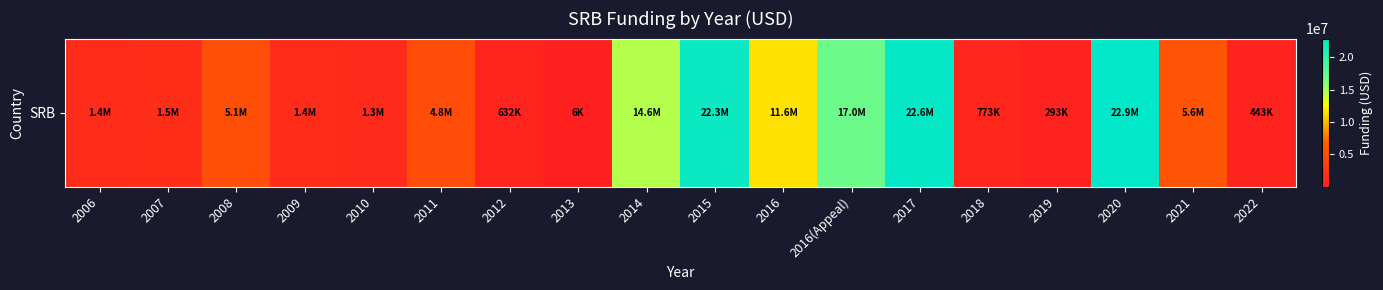

Reading right to left, what are all the values shown in this chart?

2022=442788	2021=5585272	2020=22862259	2019=293137	2018=772836	2017=22559375	2016(Appeal)=17001498	2016=11572548	2015=22304411	2014=14566477	2013=6292	2012=632322	2011=4788670	2010=1341919	2009=1383405	2008=5050877	2007=1543286	2006=1396153